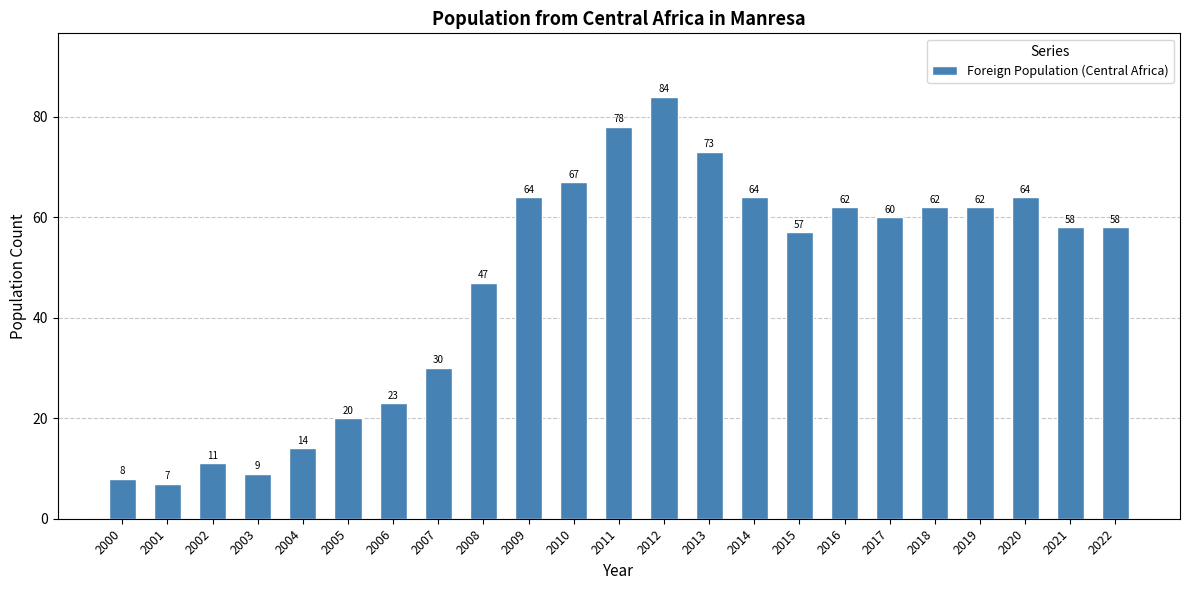

Does the chart contain stacked bars?

No